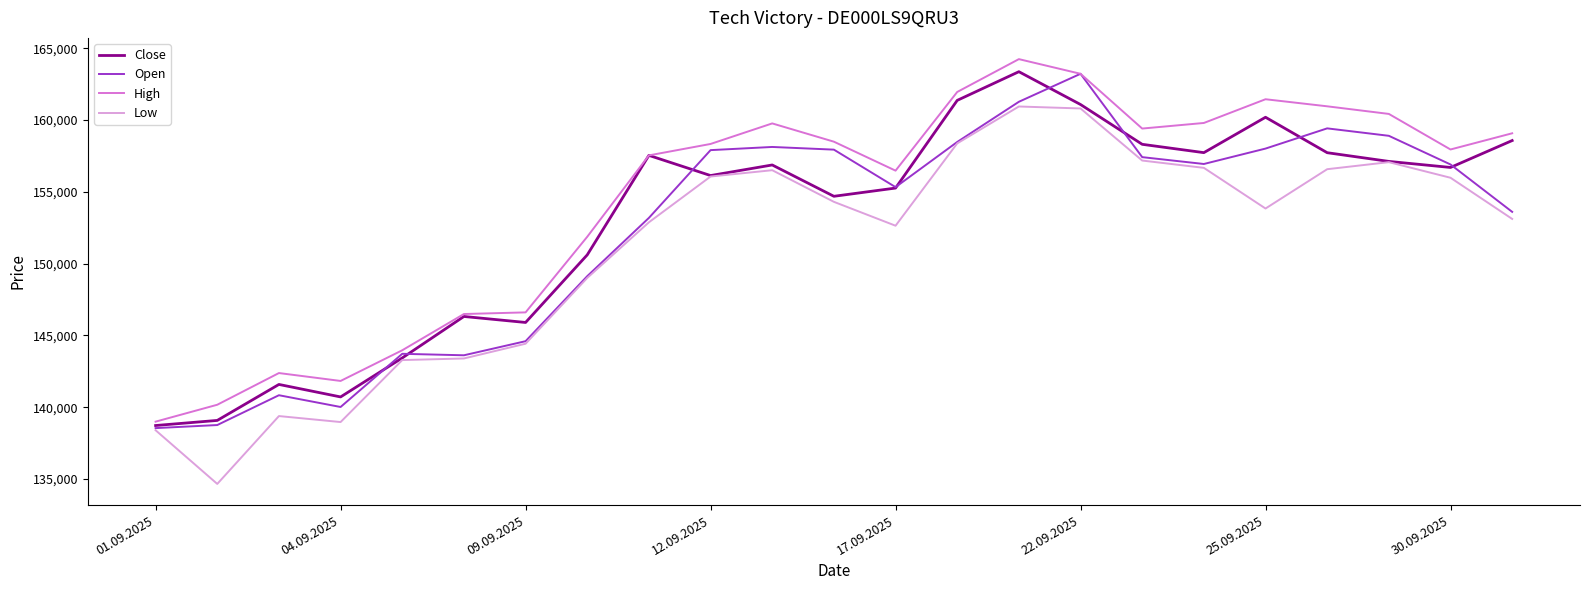

What is the minimum value for High?

138999